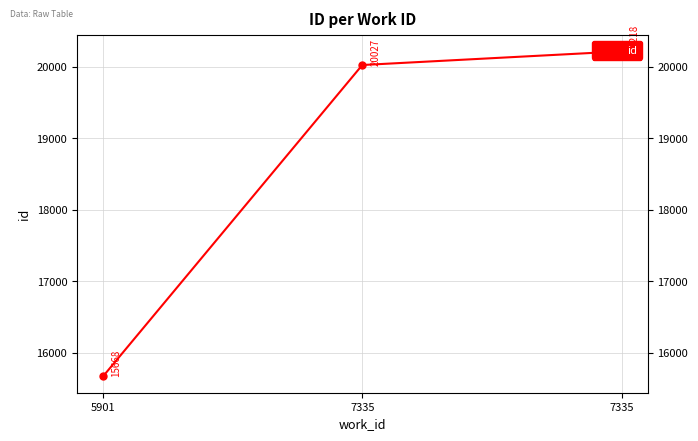

What is the greatest value displayed?

20218